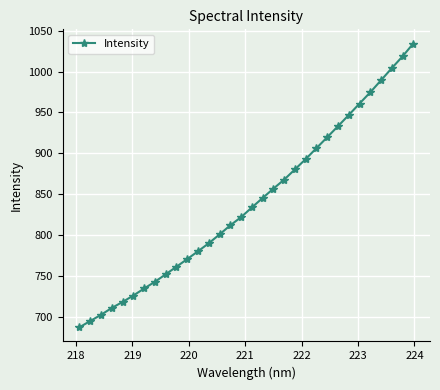

How many categories are shown in the chart?

32